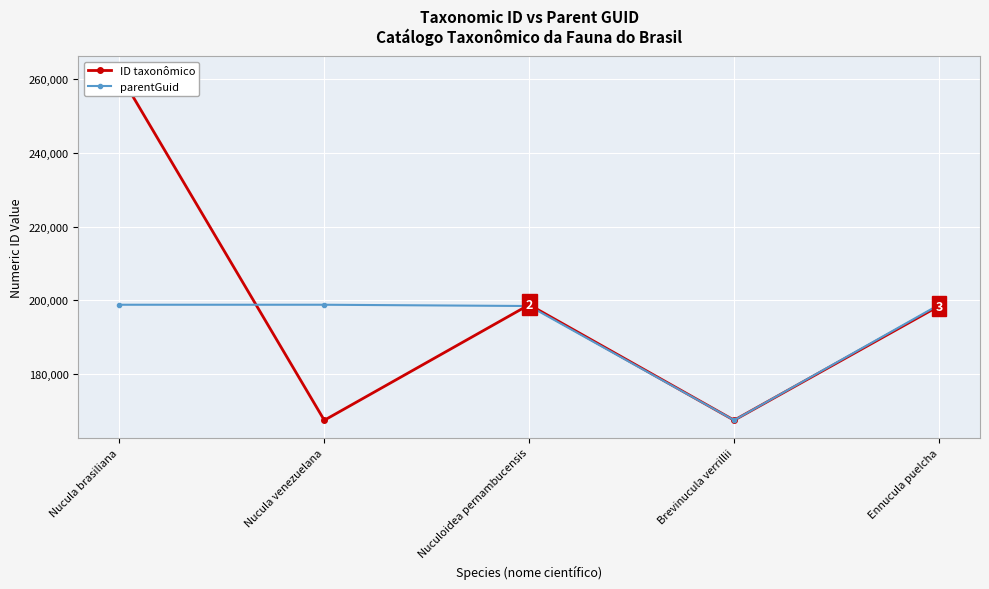

What is the lowest value of the ID taxonômico series?

167514